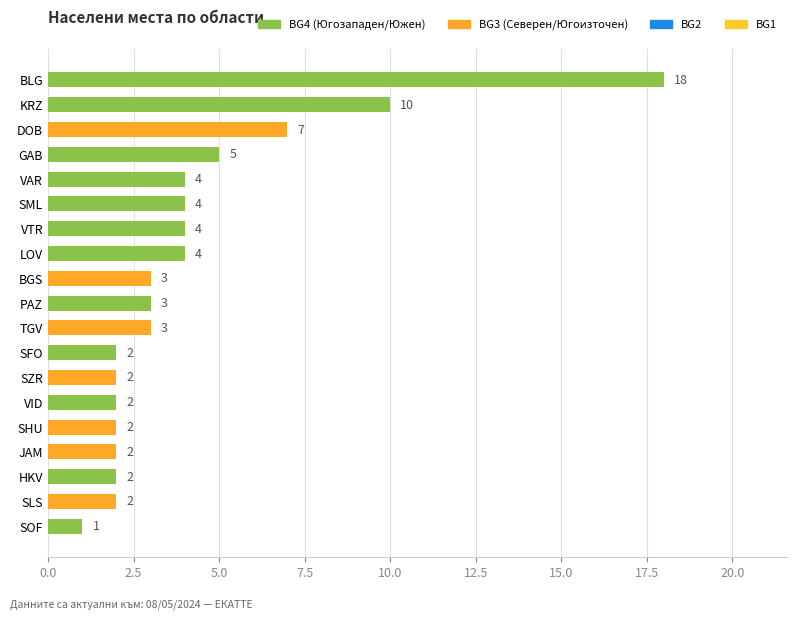

Reading bottom to top, what are all the values shown in this chart?

SOF=1	SLS=2	HKV=2	JAM=2	SHU=2	VID=2	SZR=2	SFO=2	TGV=3	PAZ=3	BGS=3	LOV=4	VTR=4	SML=4	VAR=4	GAB=5	DOB=7	KRZ=10	BLG=18